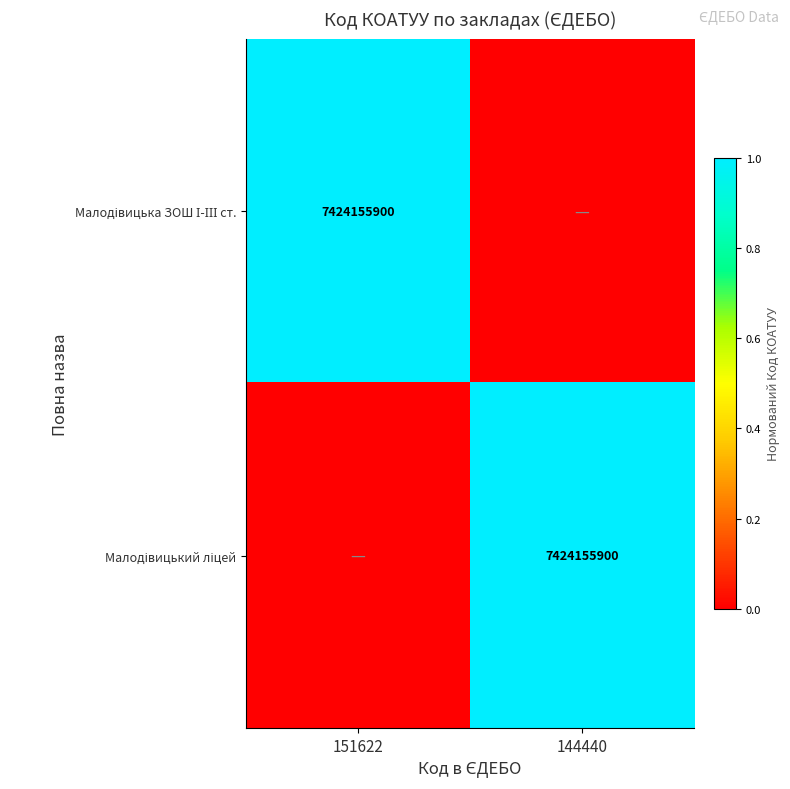

Is the value of Малодівицька ЗОШ І-ІІІ ст. at 144440 greater than the value of Малодівицький ліцей at 144440?

No